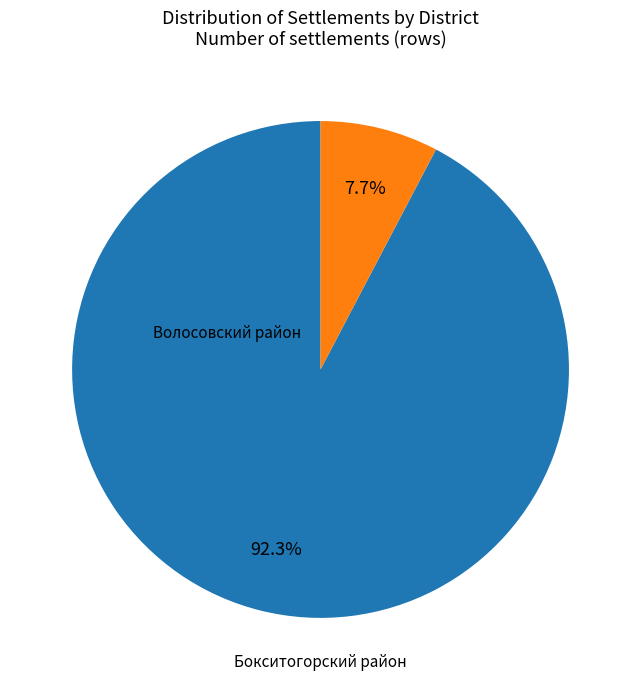

Is there a majority slice in this chart?

Yes